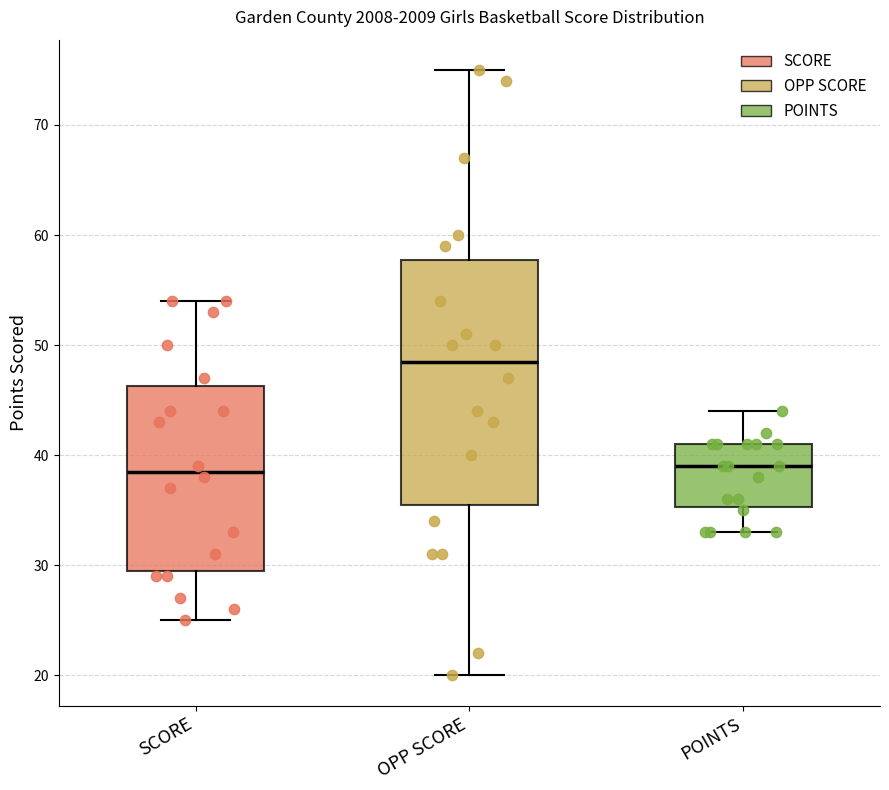

Which box's median line is the highest?

OPP SCORE